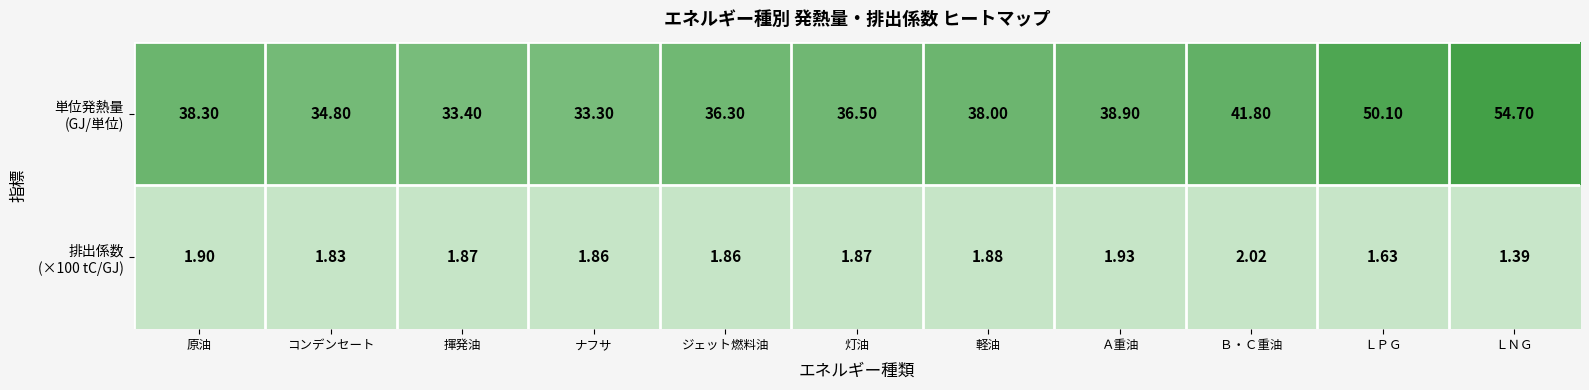

At which category is the sum across all series the highest?

ＬＮＧ